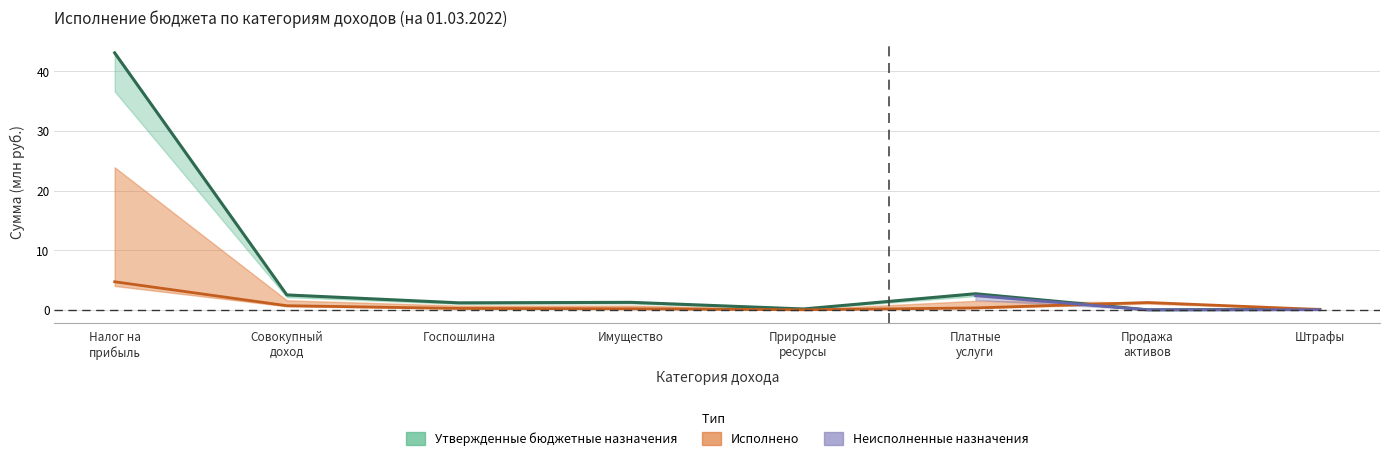

At which category is the sum across all series the highest?

Налог на прибыль